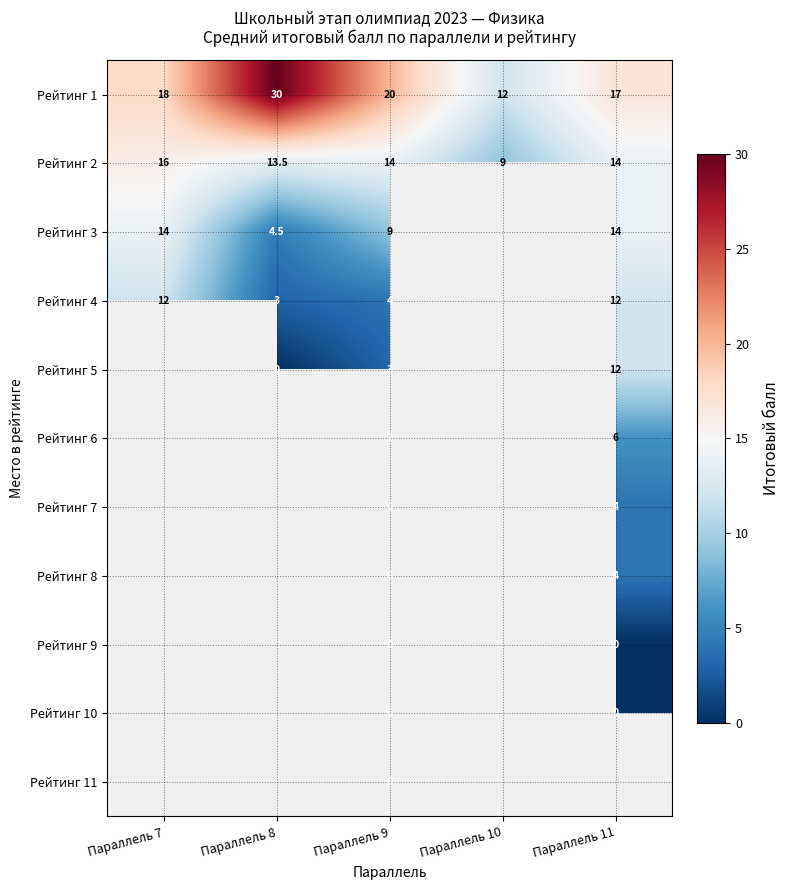

At how many categories does at least one series exceed 19?

2